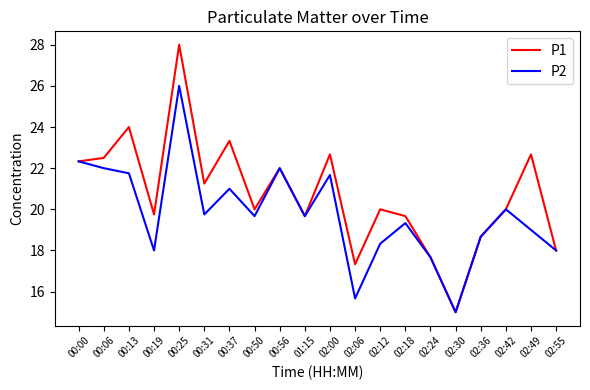

Which category has the lowest value in the P2 series?

02:30